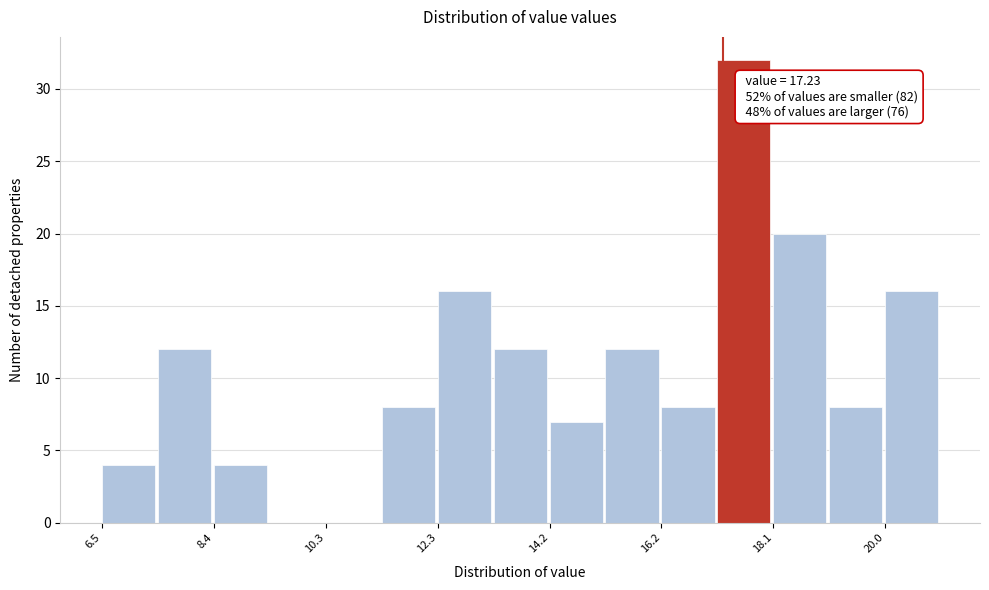

Which range on the x-axis has the tallest bar?

17.2 to 18.0